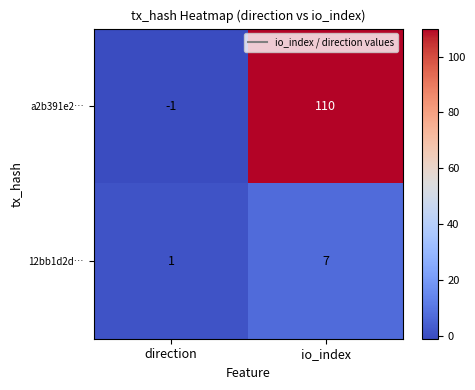

Which series has the largest range (max minus min)?

a2b391e2…